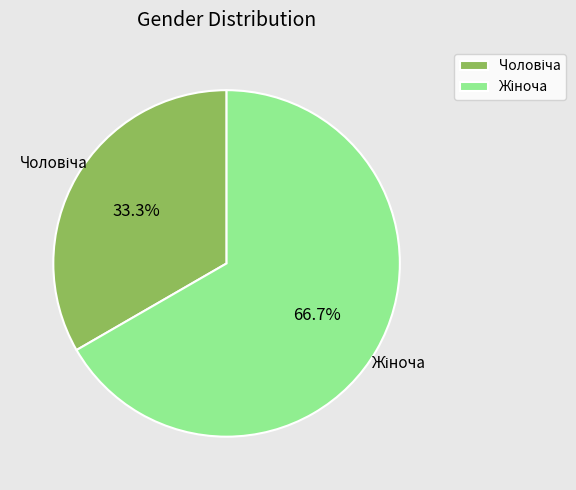

Does any single category account for the majority?

Yes